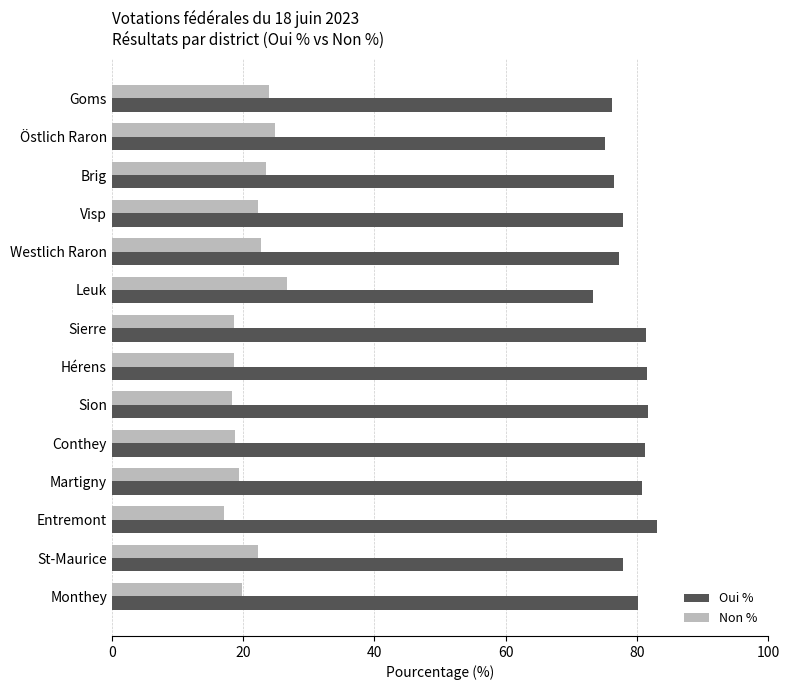

What value does the Non % series have at Conthey?

18.8